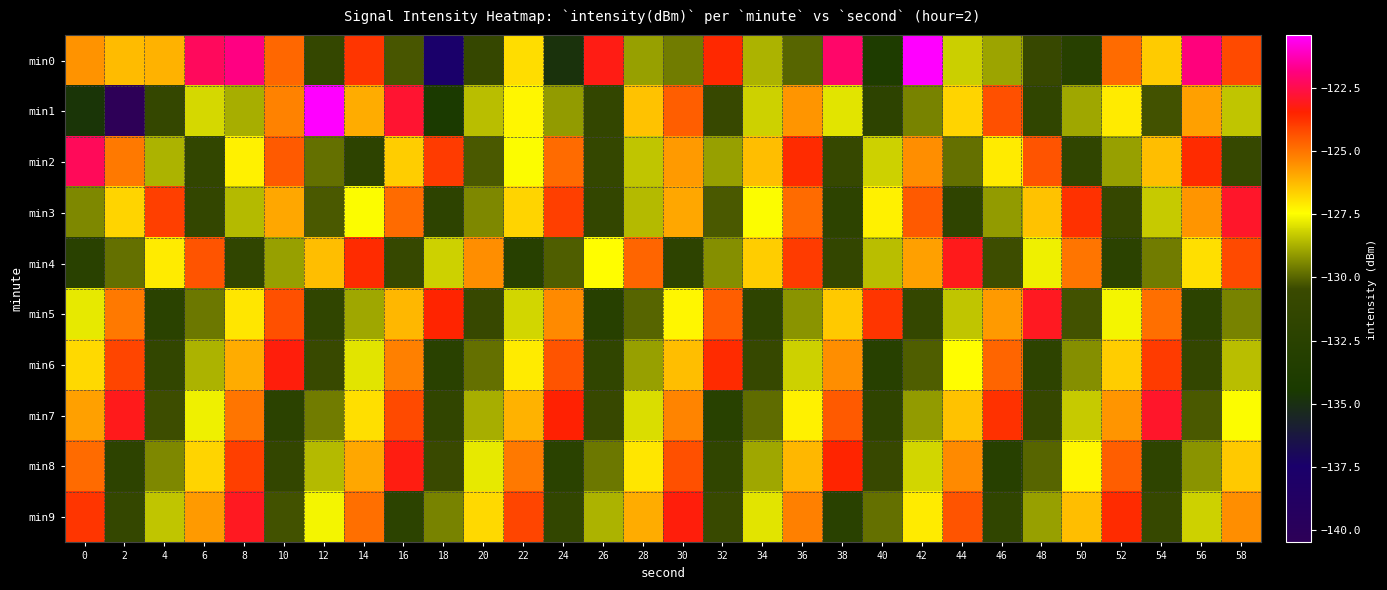

At which category is the sum across all series the highest?

8